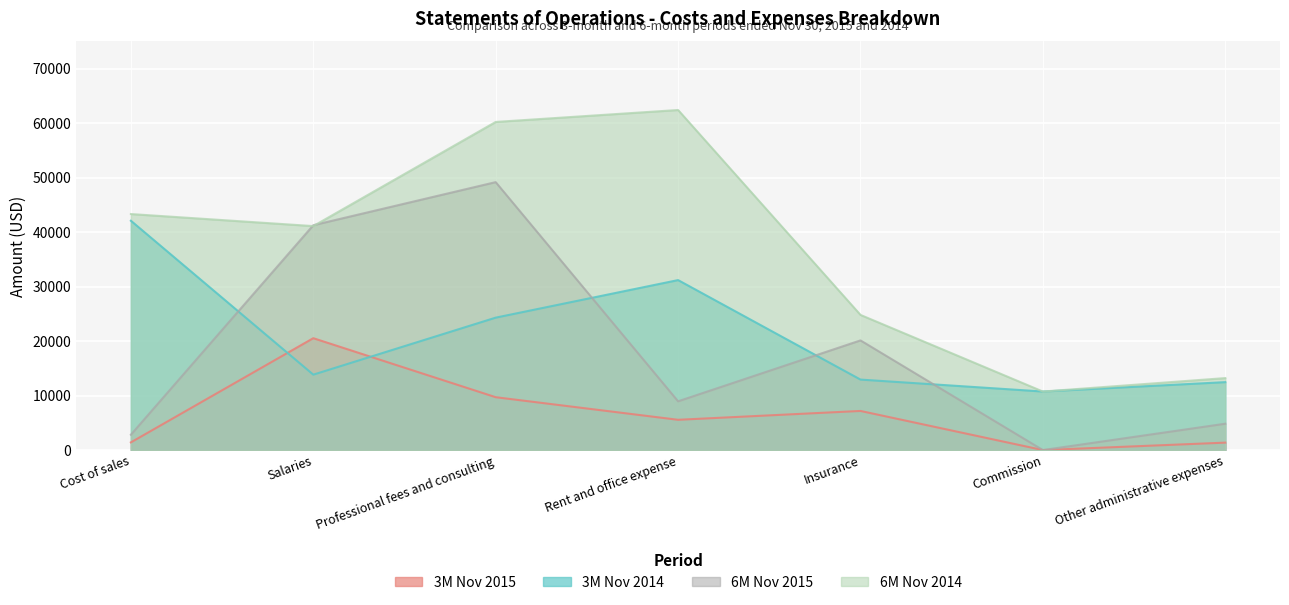

What is the total value across all series at Other administrative expenses?

31876